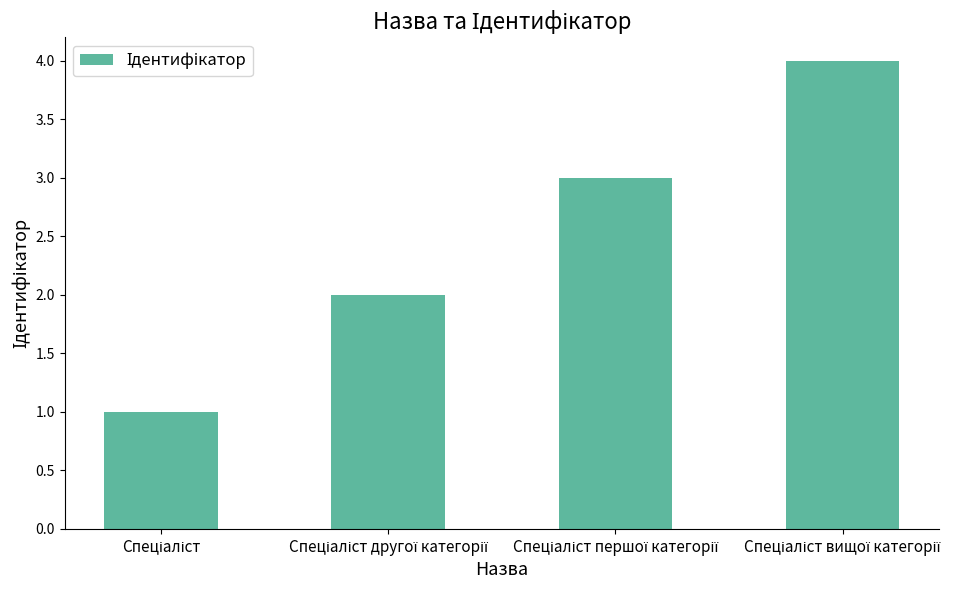

What is the greatest value displayed?

4